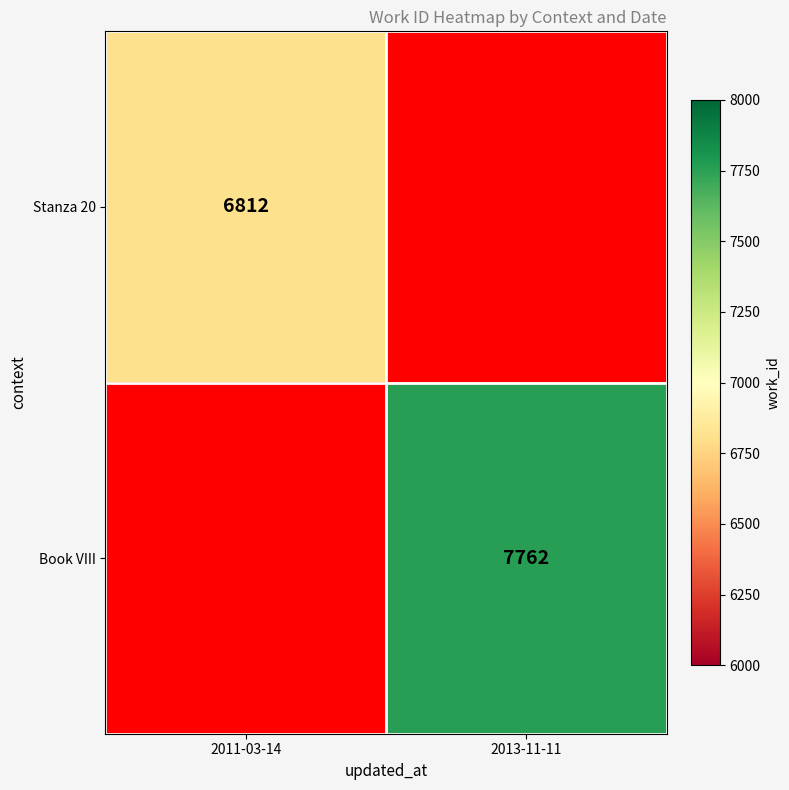

At how many categories does at least one series exceed 7059?

1